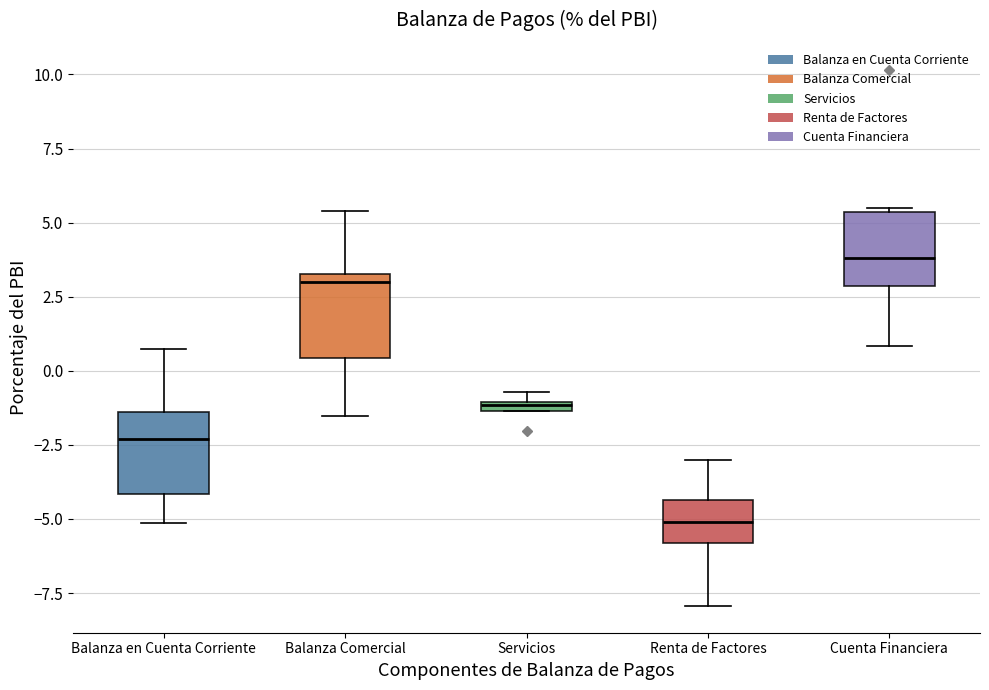

Which box's median line is the highest?

Cuenta Financiera